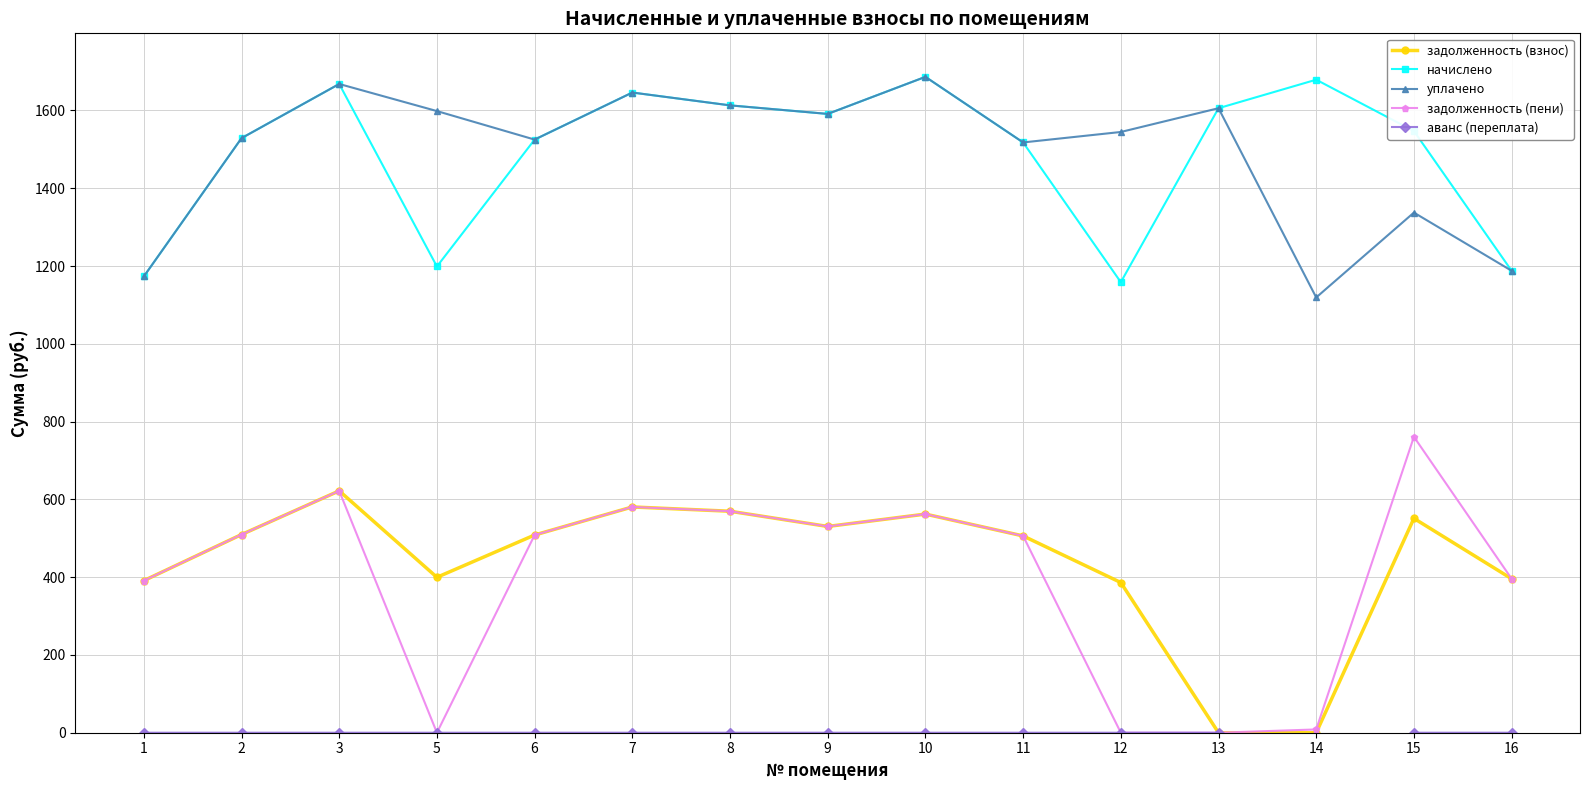

How many distinct data groups are displayed?

5